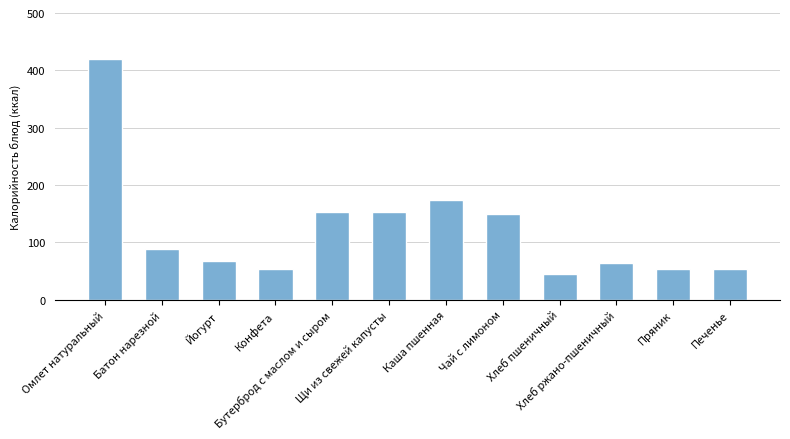

Which category has the lowest value across all series?

Хлеб пшеничный